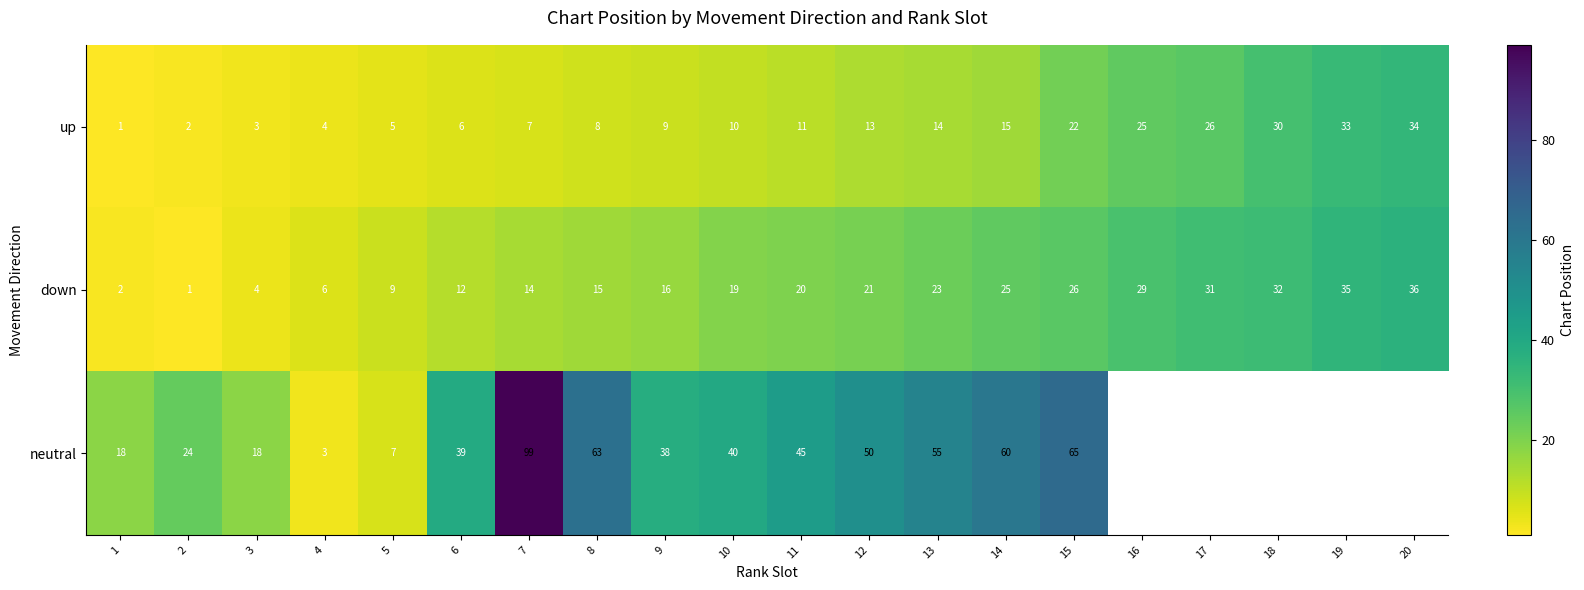

Between 7 and 8, which series saw the biggest shift?

neutral